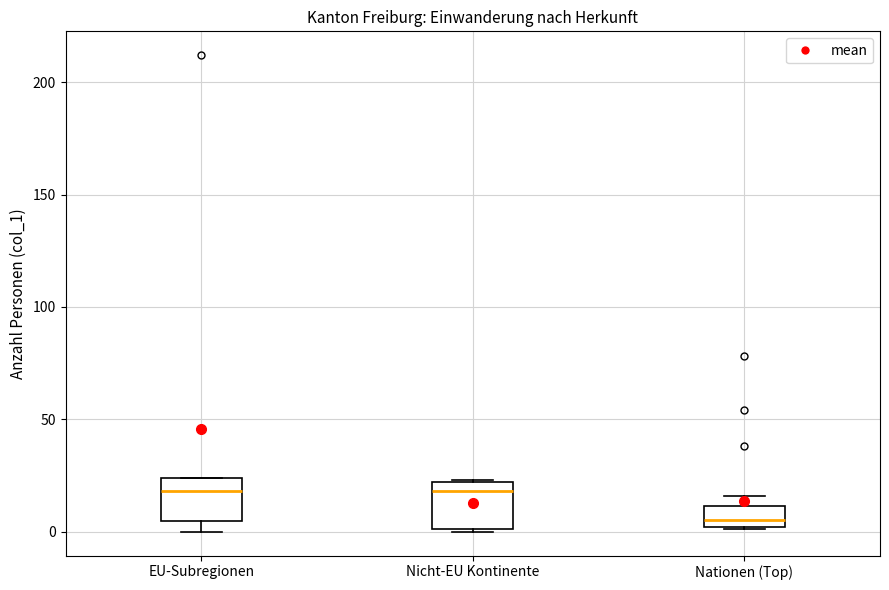

Where is the upper edge of the box for Nicht-EU Kontinente on the y-axis? The values are not printed on the chart, so give them approximately, as read against the axis.

20